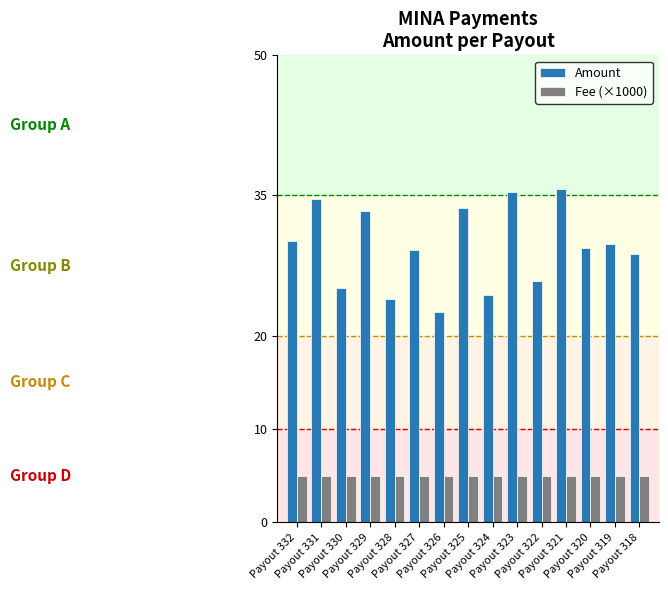

Reading left to right, transcribe all the data shown in this chart.

Amount: 30.1	34.6	25.1	33.3	23.9	29.1	22.6	33.6	24.3	35.3	25.8	35.7	29.4	29.8	28.8
Fee (×1000): 5.0	5.0	5.0	5.0	5.0	5.0	5.0	5.0	5.0	5.0	5.0	5.0	5.0	5.0	5.0